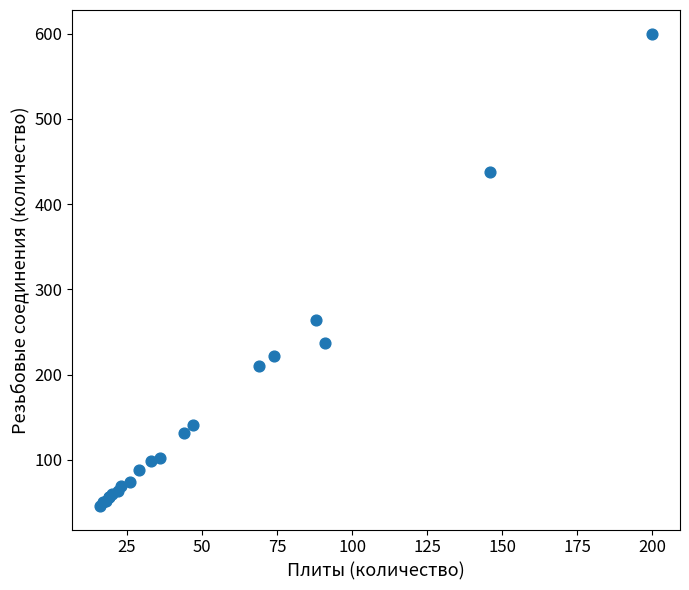

What Y value in the scatter plot is closest to 323?

264